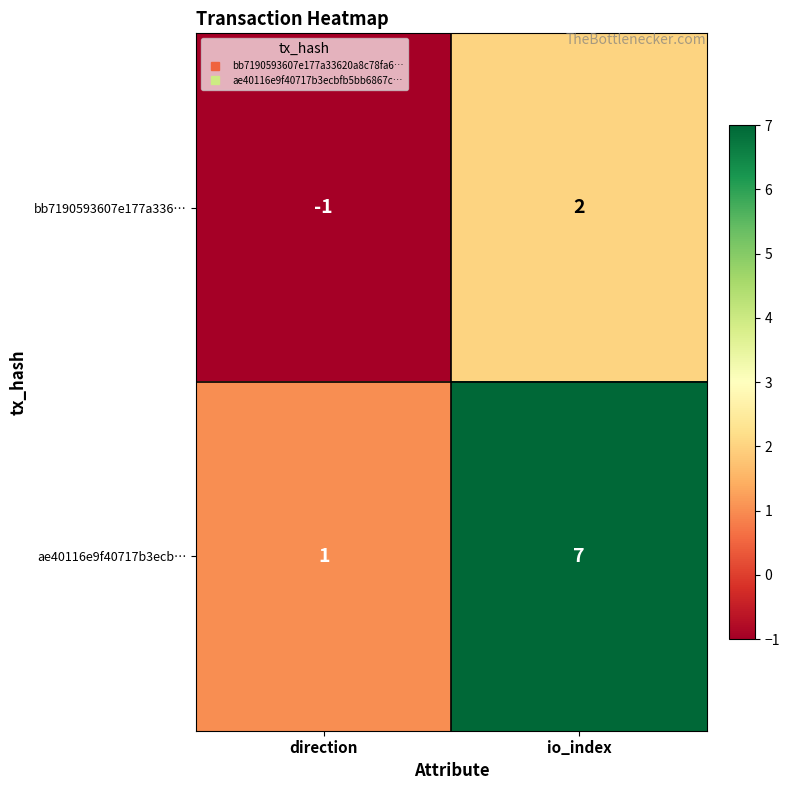

What is the greatest value displayed?

7